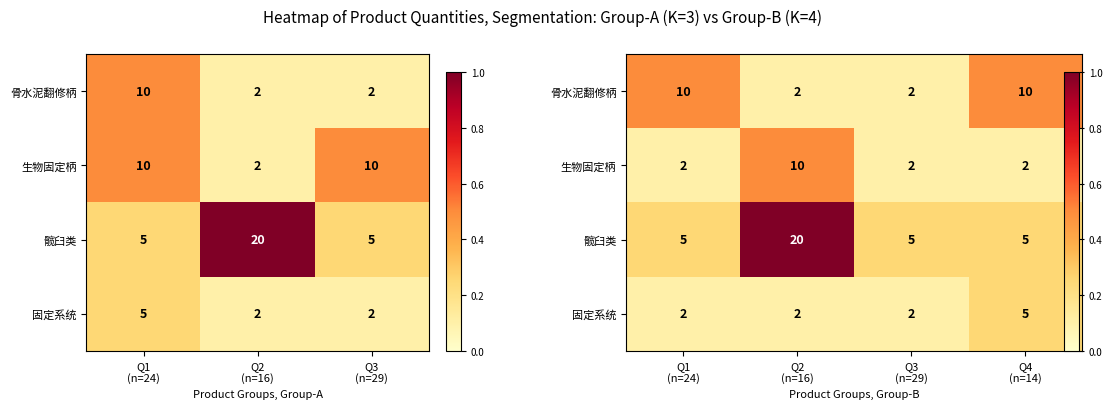

The 生物固定柄 series shows 0.7 at Q2 (n=16). True or false?

False